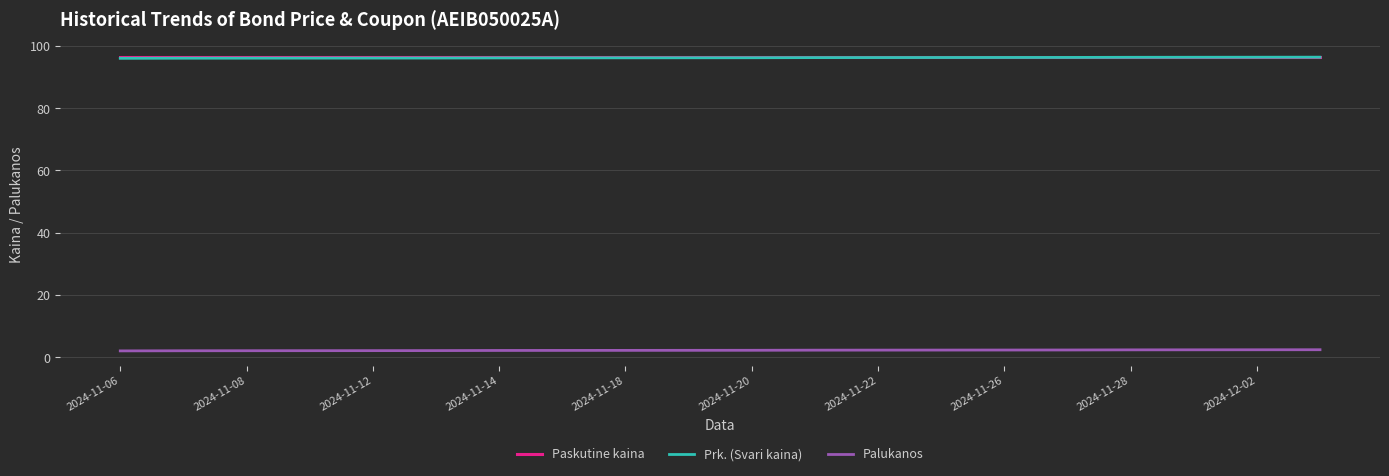

What is the minimum value for Paskutine kaina?

96.5